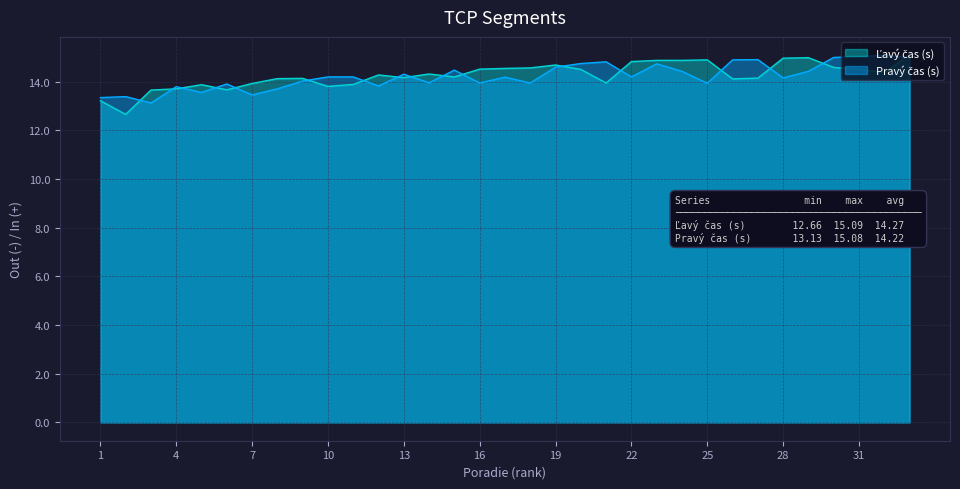

The Ľavý čas (s) series shows 25.4 at 16. True or false?

False